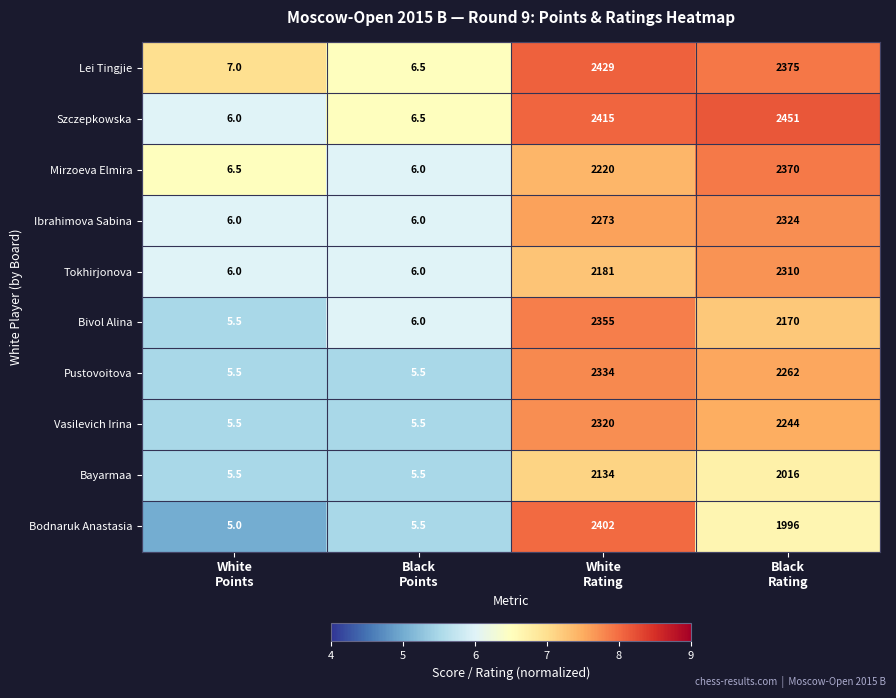

Count the number of data series in this chart.

10